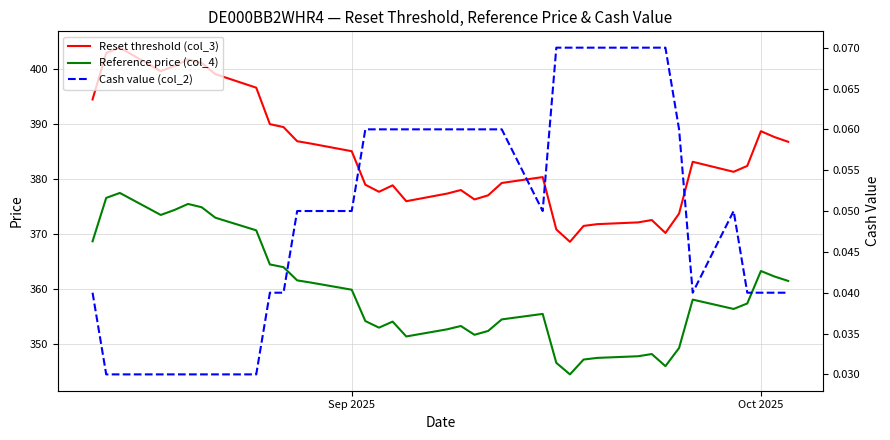

At which label is Cash value (col_2) closest to 0?

Oct 2025